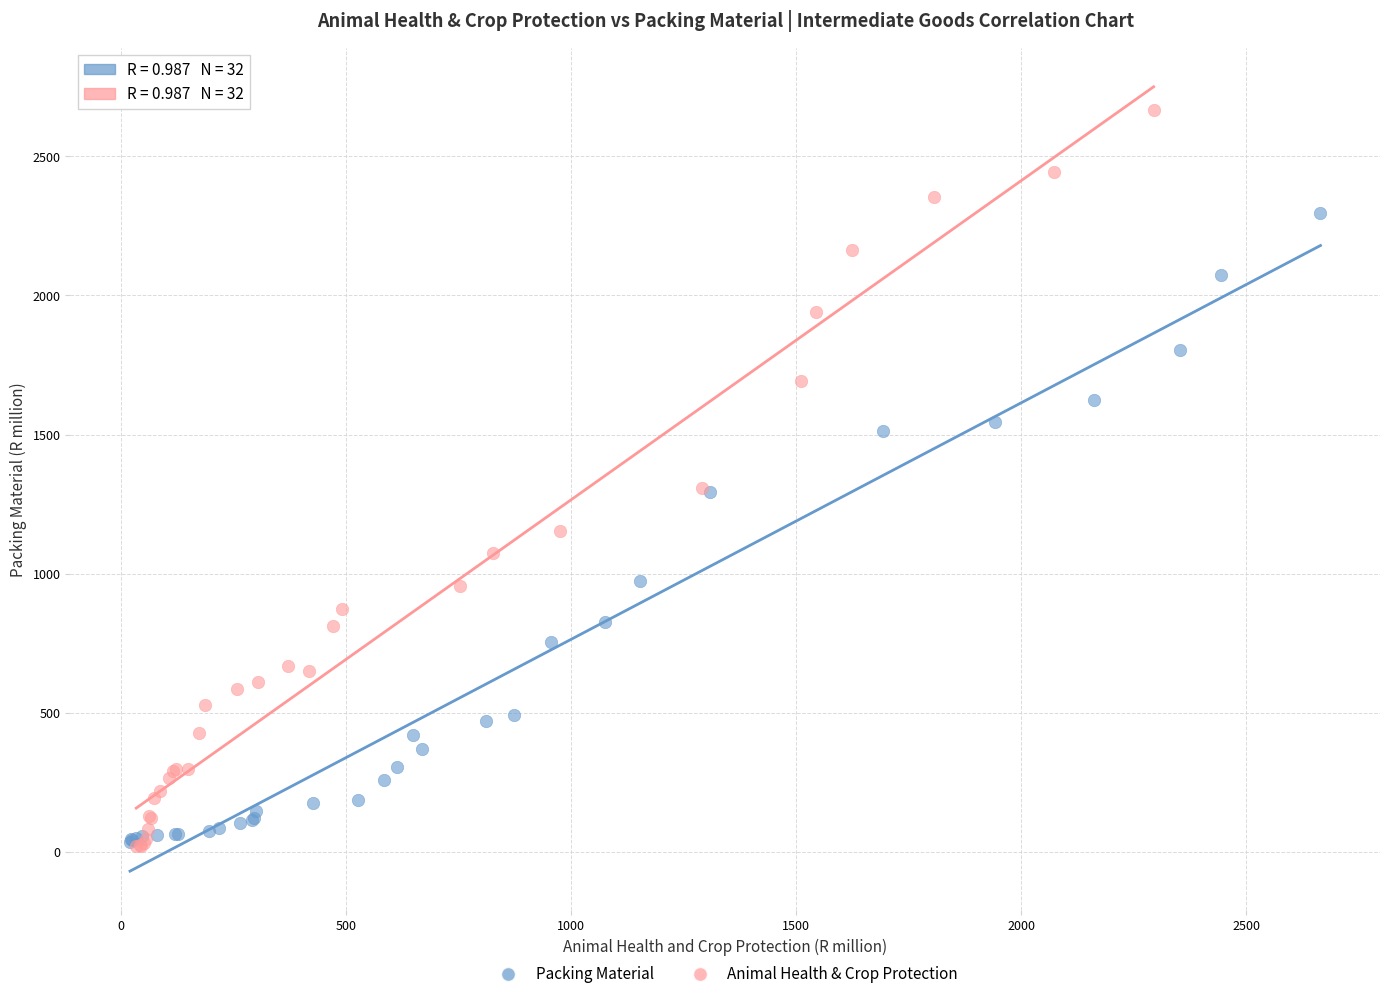

Which series contains the highest Y value?

Animal Health & Crop Protection